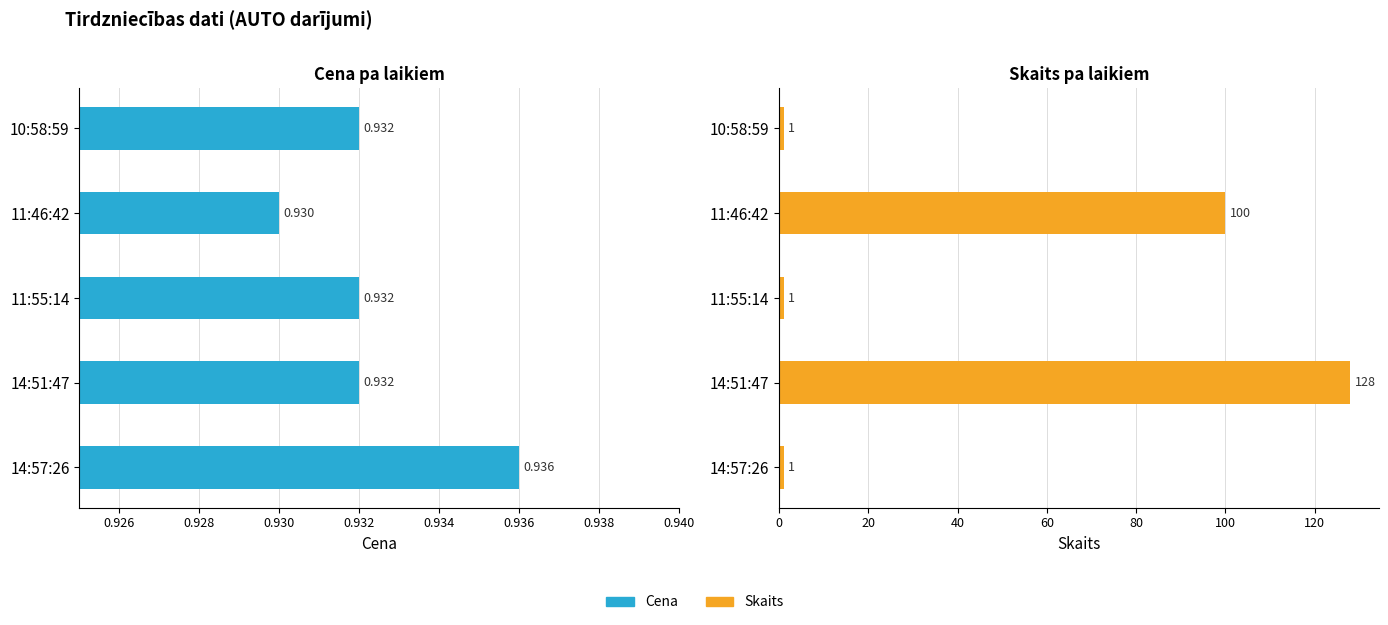

What is the difference between the Skaits values at 11:46:42 and 11:55:14?

99.0